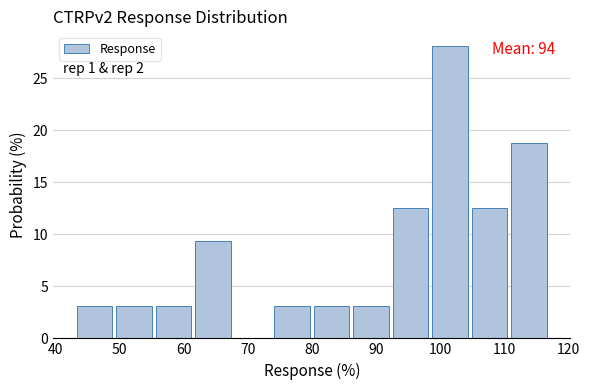

Over which range of the x-axis is the bar tallest?

99 to 105